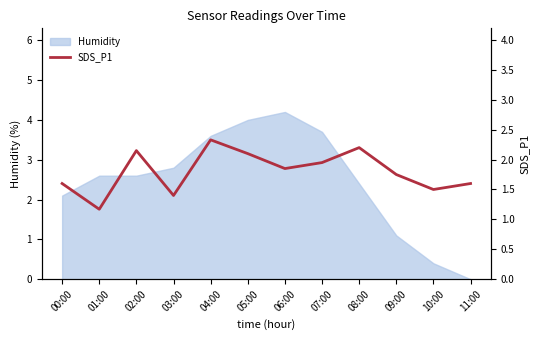

At which label does Humidity first exceed 2?

00:00